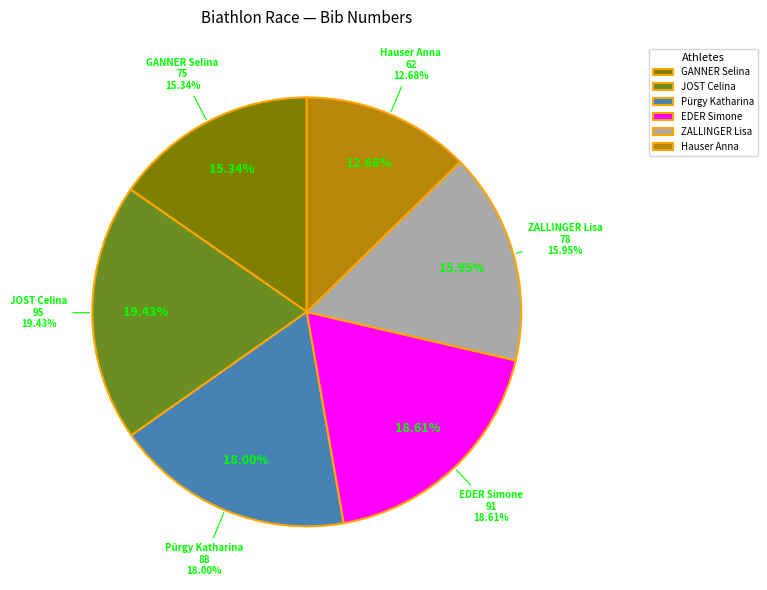

Combined, what portion of the pie is ZALLINGER Lisa and GANNER Selina?

31.3%